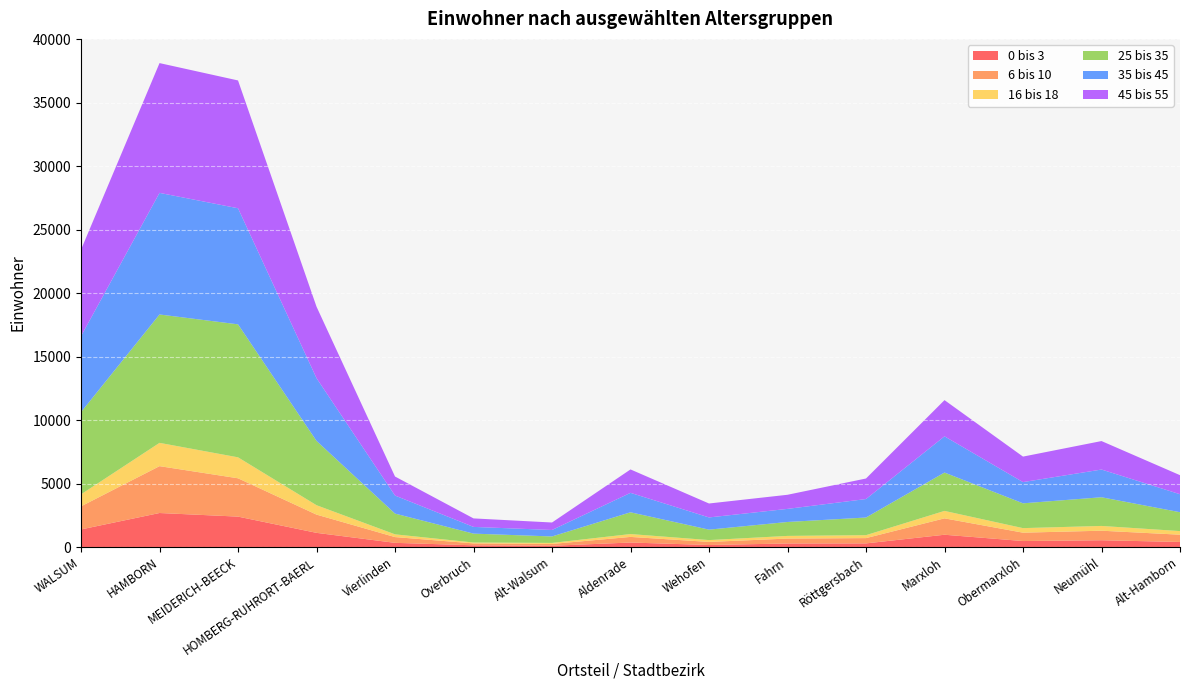

Reading left to right, what are all the values shown in this chart?

0 bis 3: WALSUM=1390	HAMBORN=2685	MEIDERICH-BEECK=2401	HOMBERG-RUHRORT-BAERL=1122	Vierlinden=335	Overbruch=141	Alt-Walsum=105	Aldenrade=360	Wehofen=165	Fahrn=284	Röttgersbach=291	Marxloh=973	Obermarxloh=477	Neumühl=540	Alt-Hamborn=404
6 bis 10: WALSUM=1820	HAMBORN=3691	MEIDERICH-BEECK=3019	HOMBERG-RUHRORT-BAERL=1437	Vierlinden=454	Overbruch=151	Alt-Walsum=143	Aldenrade=442	Wehofen=243	Fahrn=387	Röttgersbach=417	Marxloh=1291	Obermarxloh=659	Neumühl=751	Alt-Hamborn=573
16 bis 18: WALSUM=945	HAMBORN=1835	MEIDERICH-BEECK=1651	HOMBERG-RUHRORT-BAERL=740	Vierlinden=216	Overbruch=69	Alt-Walsum=81	Aldenrade=225	Wehofen=144	Fahrn=210	Röttgersbach=232	Marxloh=586	Obermarxloh=358	Neumühl=375	Alt-Hamborn=284
25 bis 35: WALSUM=6478	HAMBORN=10112	MEIDERICH-BEECK=10475	HOMBERG-RUHRORT-BAERL=5066	Vierlinden=1634	Overbruch=700	Alt-Walsum=509	Aldenrade=1715	Wehofen=823	Fahrn=1097	Röttgersbach=1390	Marxloh=3022	Obermarxloh=1954	Neumühl=2260	Alt-Hamborn=1486
35 bis 45: WALSUM=5984	HAMBORN=9578	MEIDERICH-BEECK=9143	HOMBERG-RUHRORT-BAERL=4941	Vierlinden=1421	Overbruch=529	Alt-Walsum=510	Aldenrade=1531	Wehofen=961	Fahrn=1032	Röttgersbach=1455	Marxloh=2852	Obermarxloh=1671	Neumühl=2183	Alt-Hamborn=1417
45 bis 55: WALSUM=6811	HAMBORN=10223	MEIDERICH-BEECK=10068	HOMBERG-RUHRORT-BAERL=5631	Vierlinden=1499	Overbruch=670	Alt-Walsum=589	Aldenrade=1844	Wehofen=1098	Fahrn=1111	Röttgersbach=1618	Marxloh=2852	Obermarxloh=2009	Neumühl=2243	Alt-Hamborn=1501